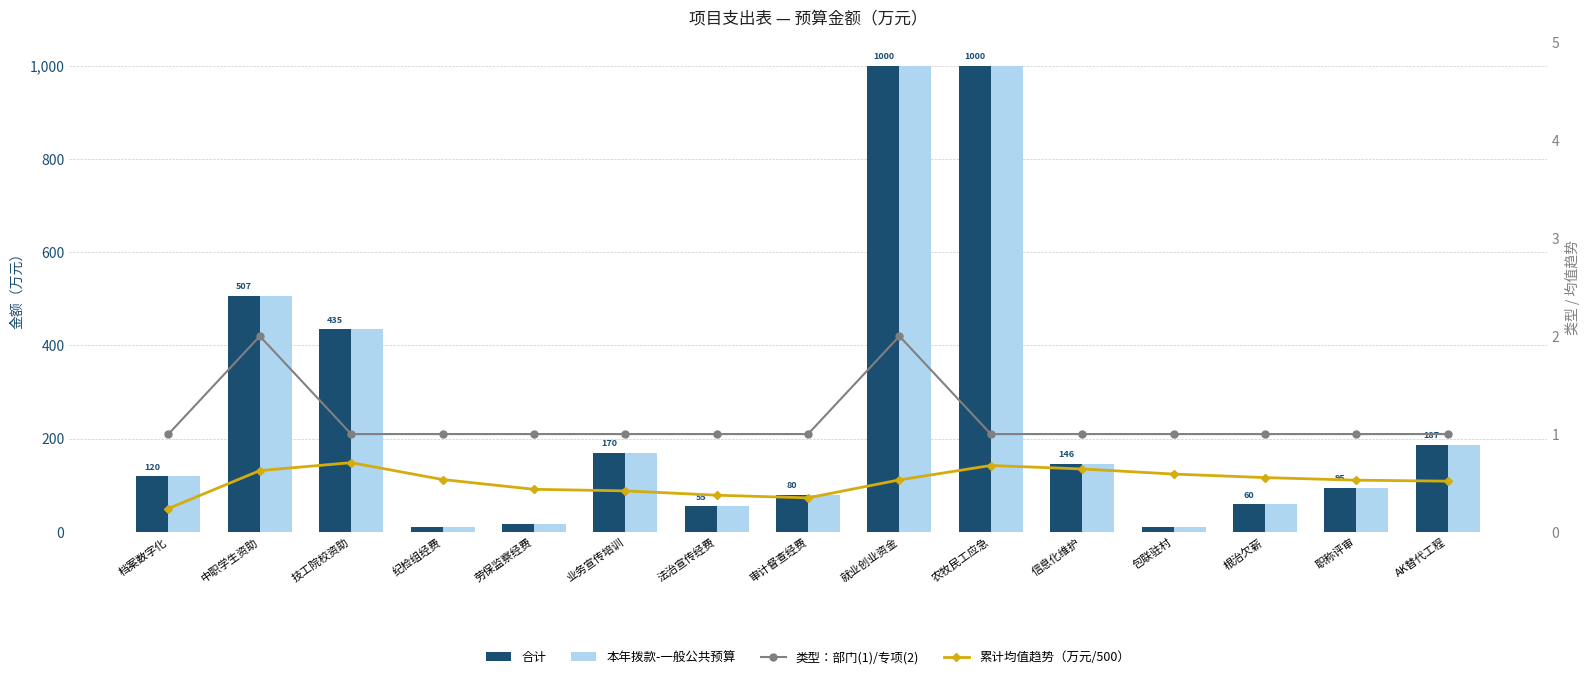

Is the value of 合计 at 农牧民工应急 greater than the value of 类型：部门(1)/专项(2) at 审计督查经费?

Yes